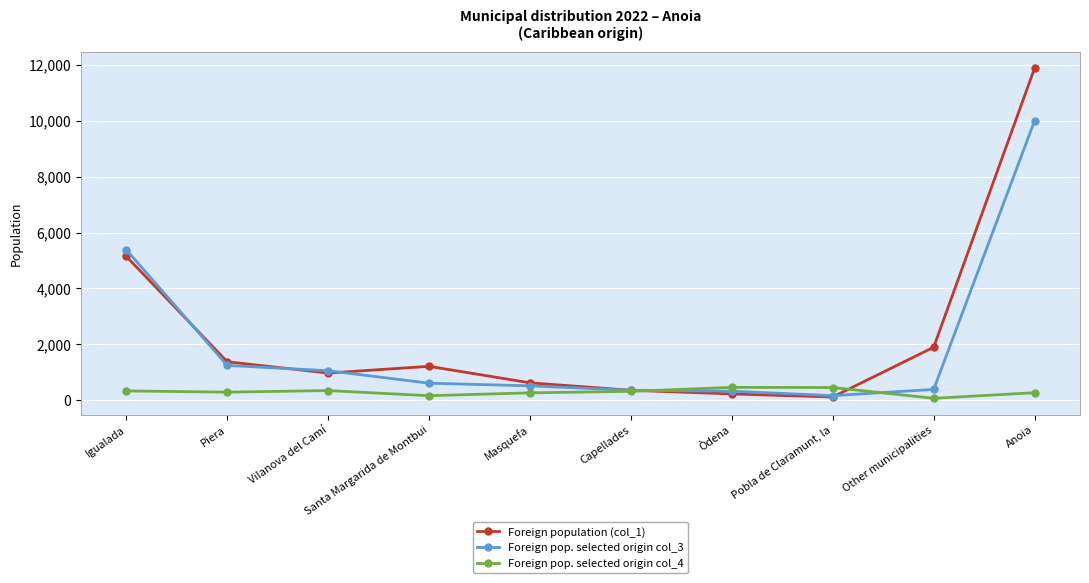

The Foreign pop. selected origin col_3 series shows 10000 at Anoia. True or false?

True